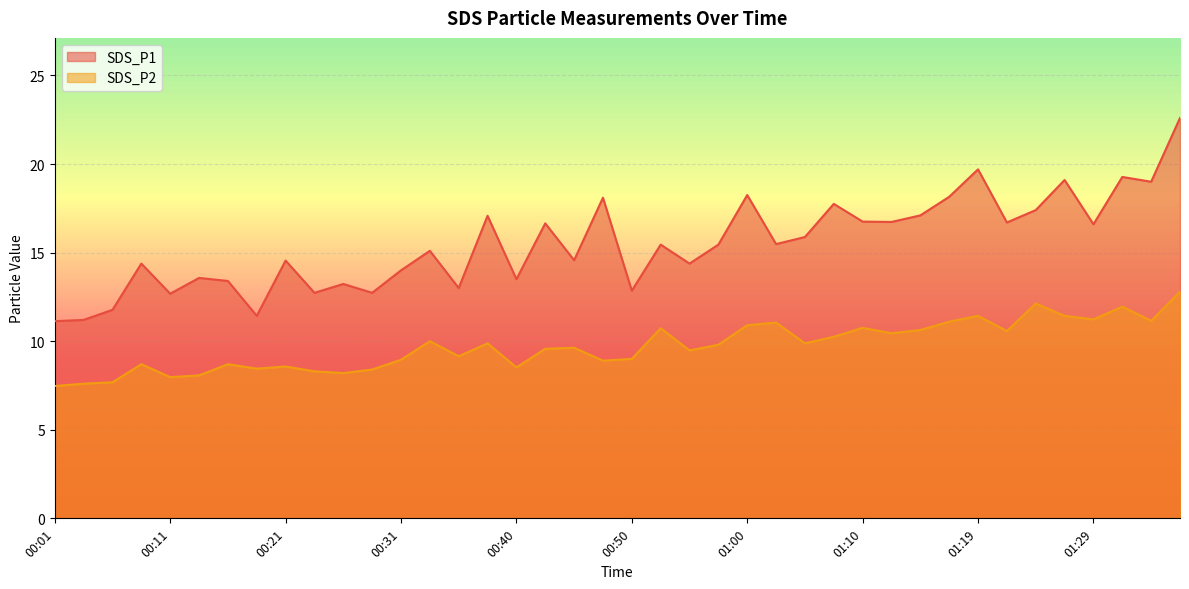

What is the average value of the SDS_P1 series?

15.5